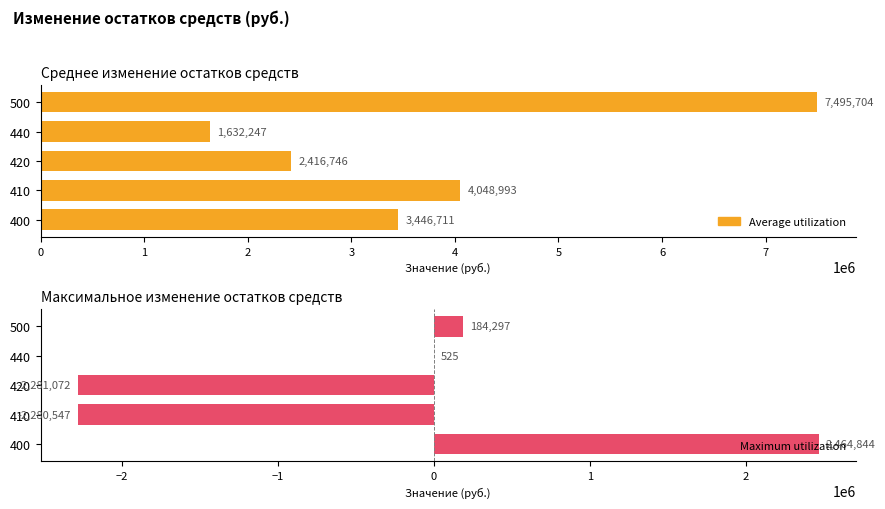

True or false: Maximum utilization has a value of 700.6 at 440.

False